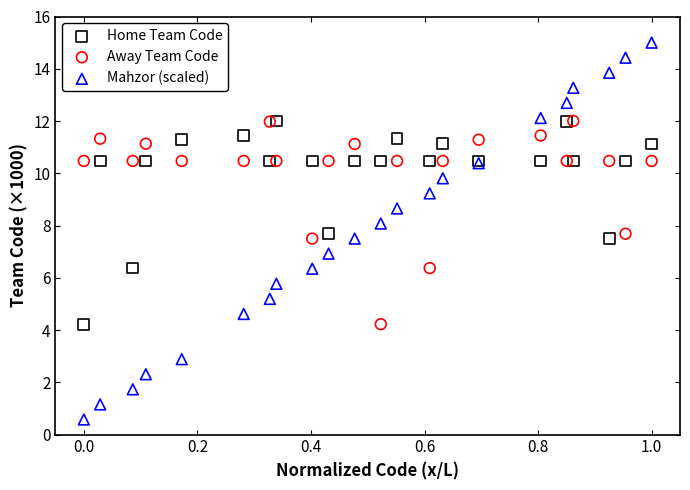

Which series has the widest spread of Y values?

Mahzor (scaled)